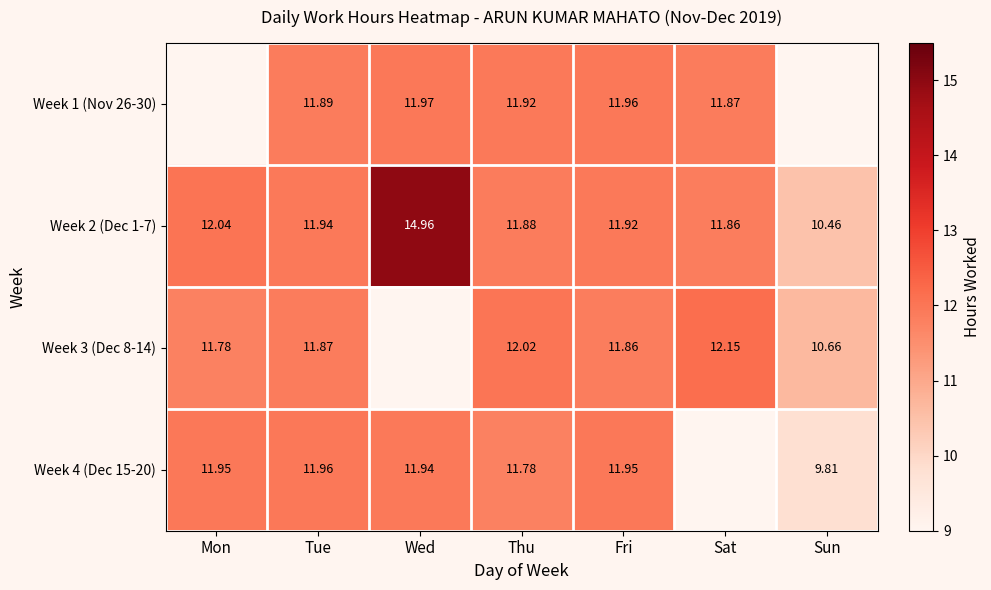

Where does the Week 2 (Dec 1-7) series first go above 11?

Mon